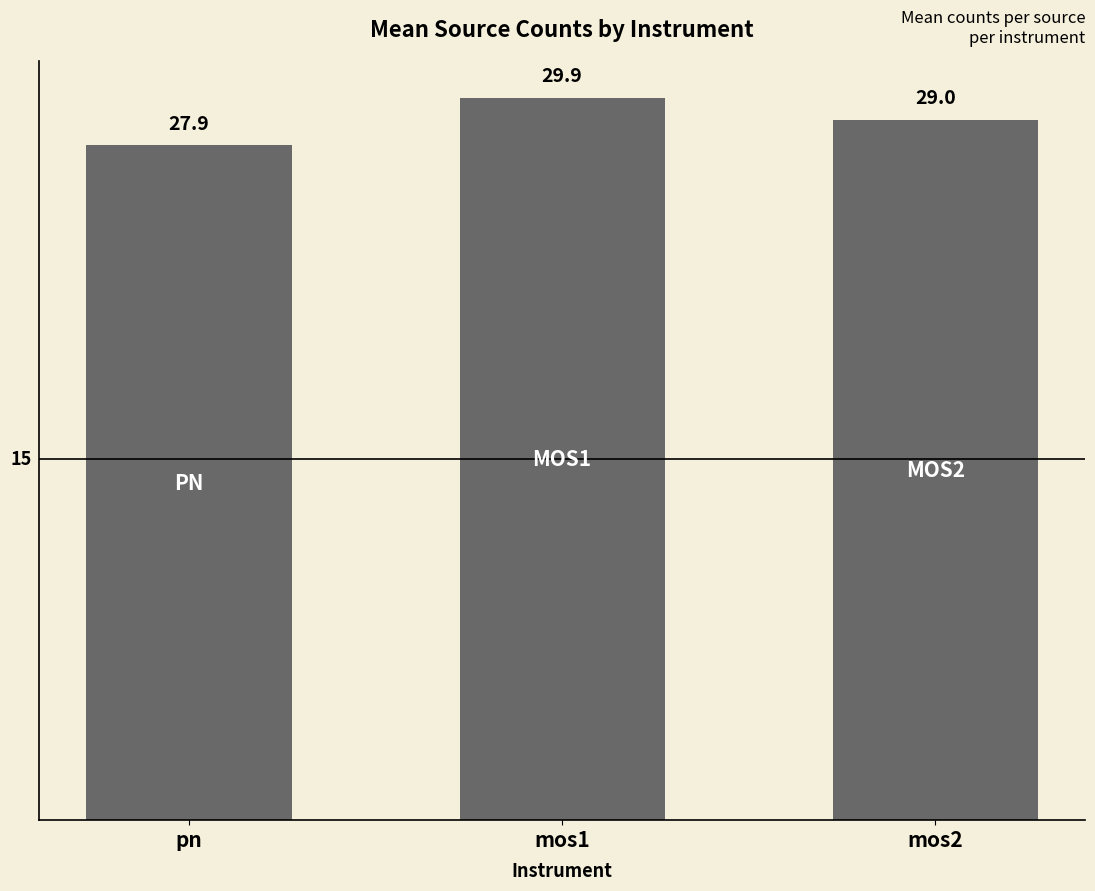

What position from the left is pn?

1